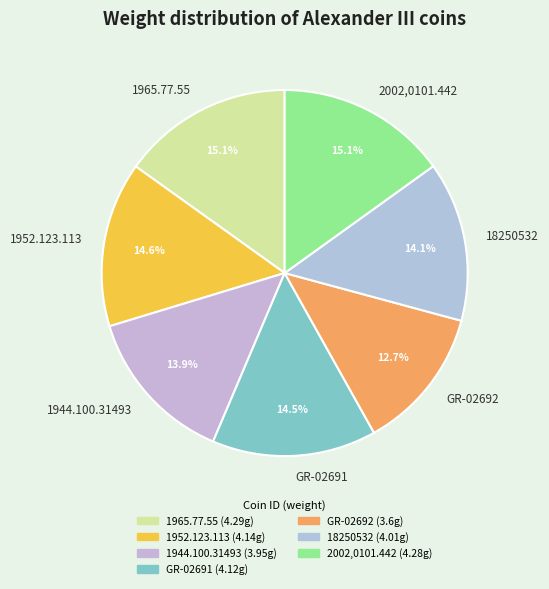

What is the smallest slice in the pie chart?

GR-02692